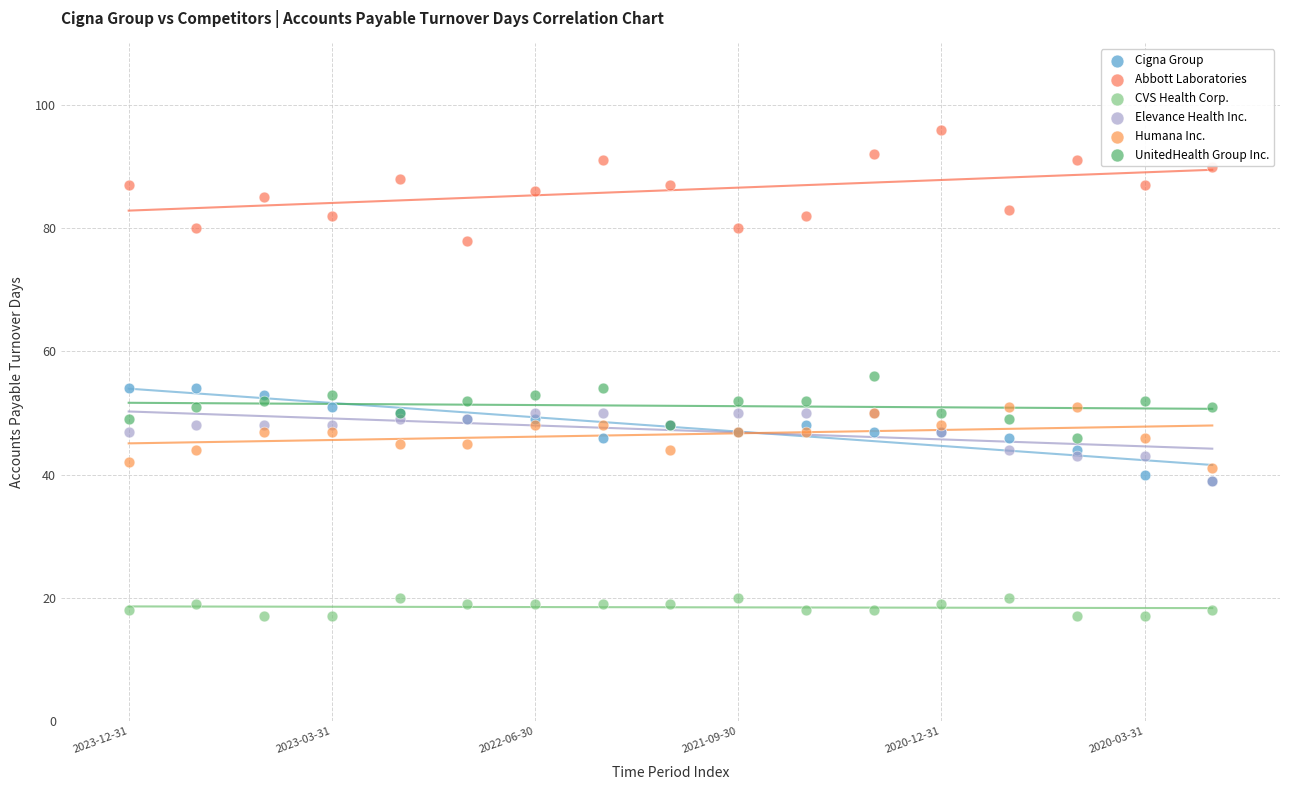

Which series contains the lowest Y value?

CVS Health Corp.